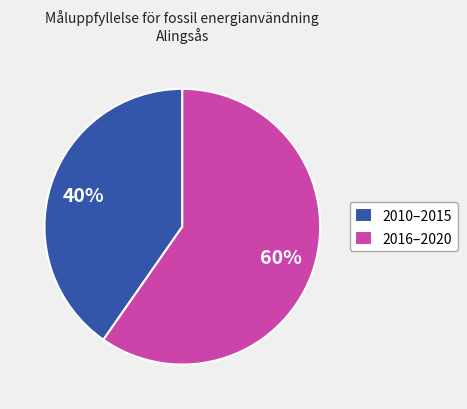

Count the number of slices in the pie.

2